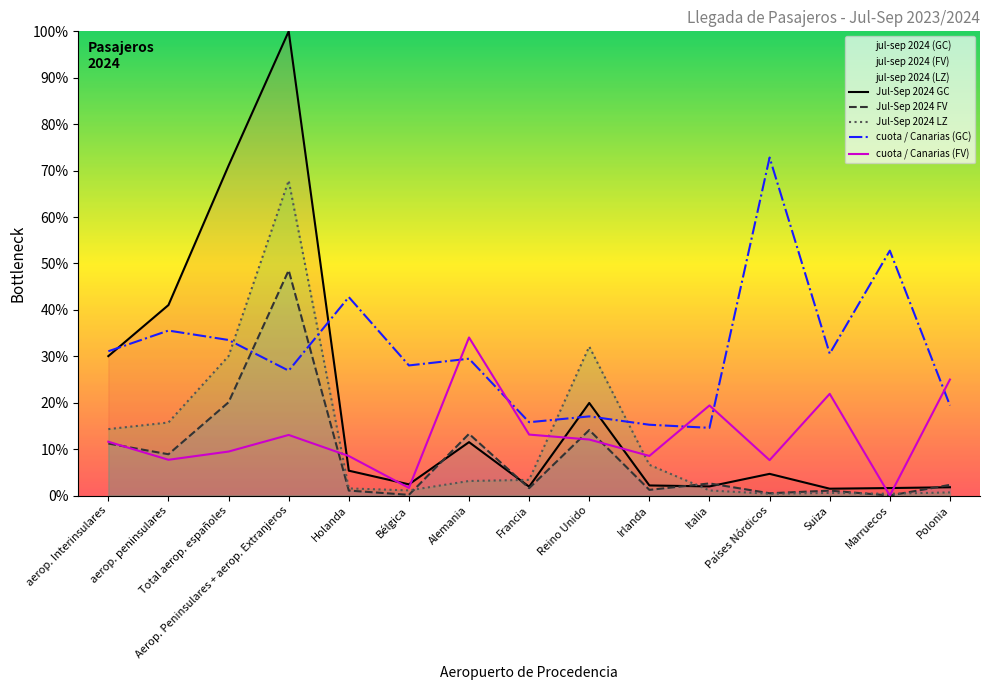

What value does the jul-sep 2024 (LZ) series have at Polonia?

0.7